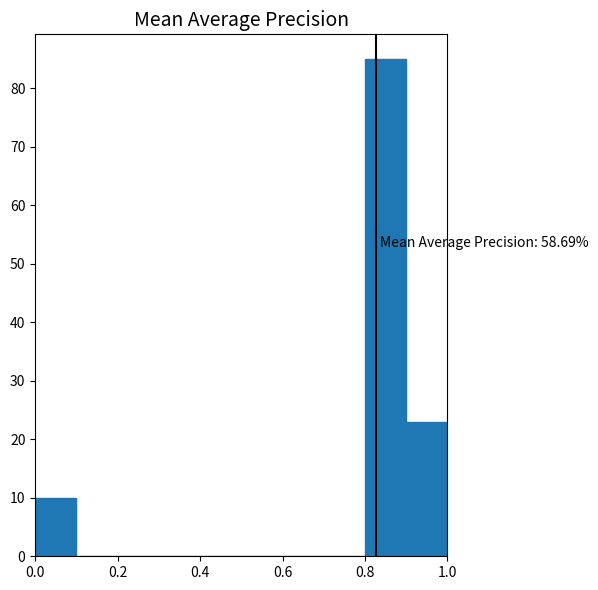

Over which range of the x-axis is the bar tallest?

0.8 to 0.9